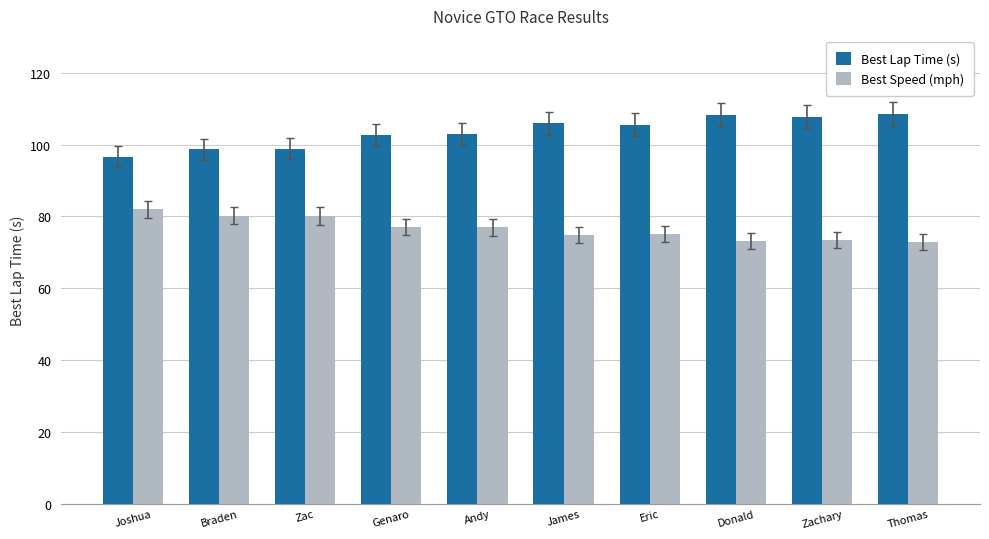

What is the lowest value of the Best Speed (mph) series?

72.9